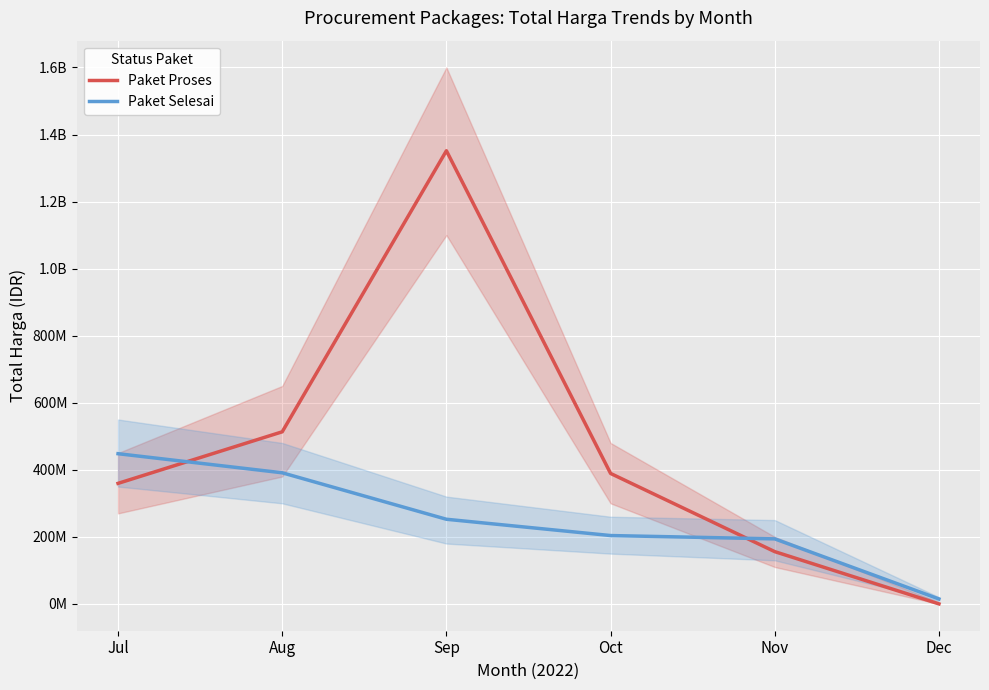

The value of Paket Proses at Jul is 359500000. True or false?

True